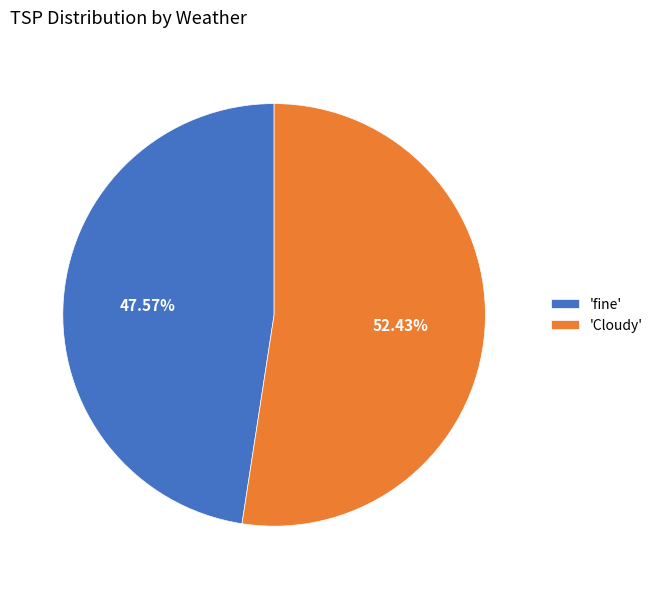

Is 'fine' the majority of the pie?

No